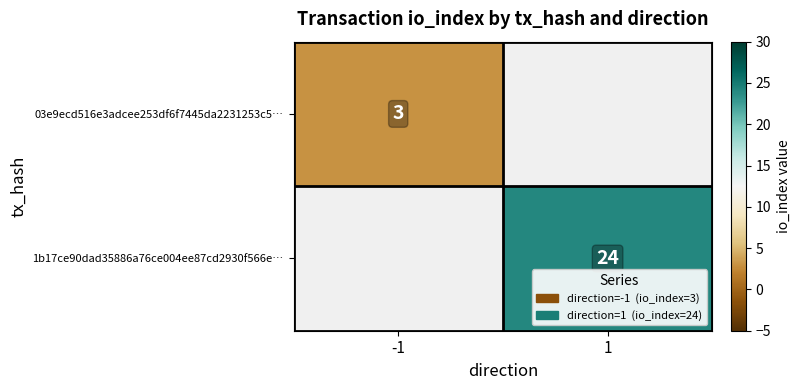

Is it true that 1b17ce90dad35886a76ce004ee87cd2930f566e… equals 32.4 at 1?

False